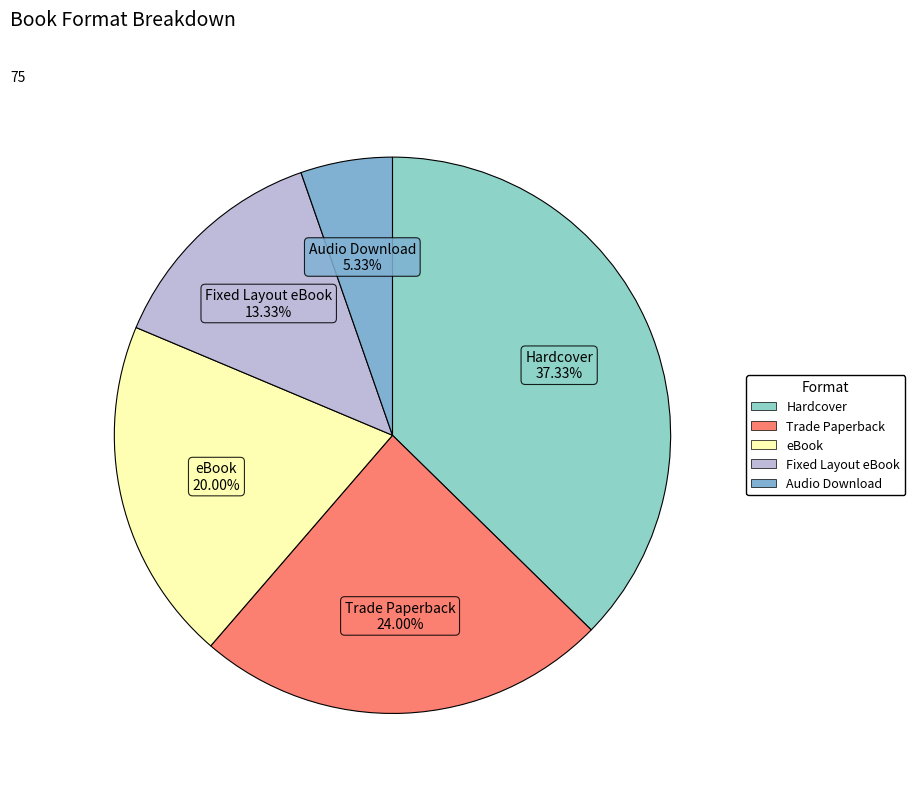

Which has a higher value, Hardcover or Trade Paperback?

Hardcover